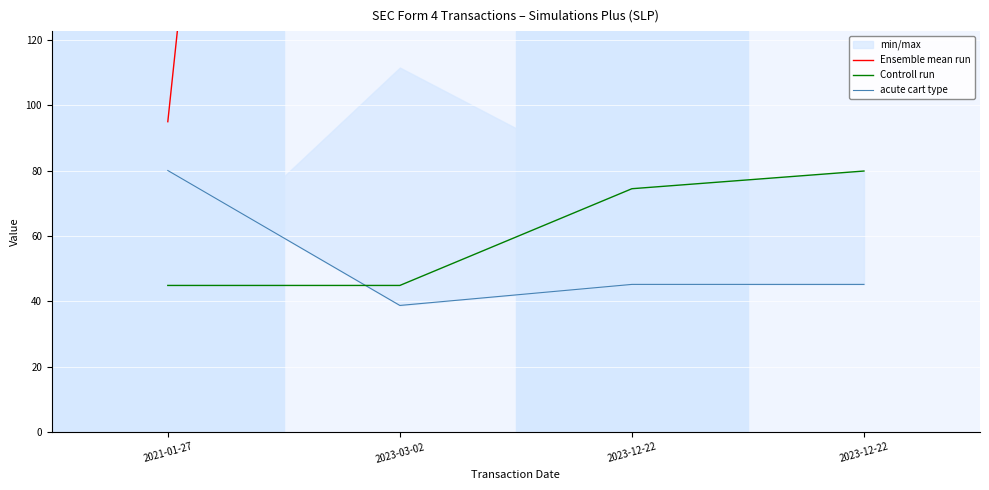

How many series are shown in this chart?

3